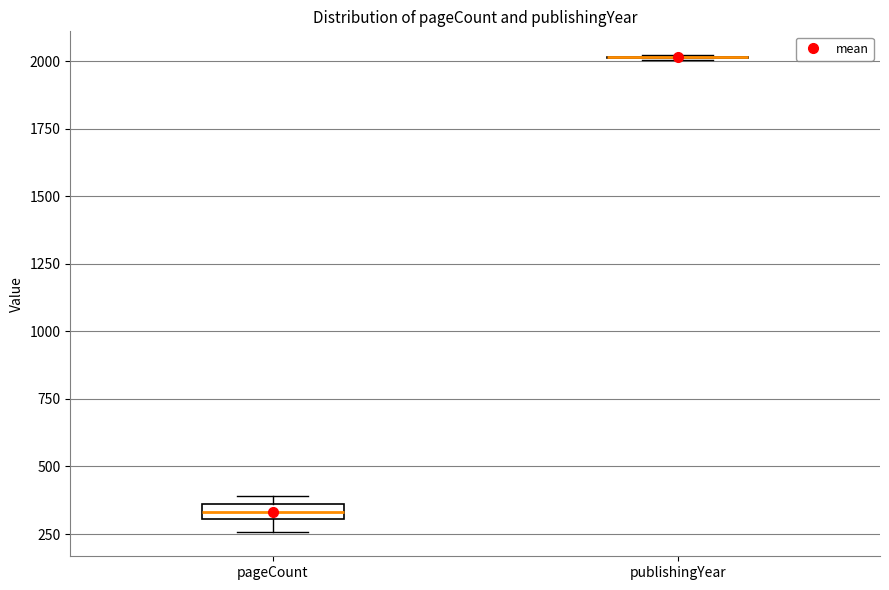

Which box is the tallest, from its lower edge to its upper edge?

pageCount